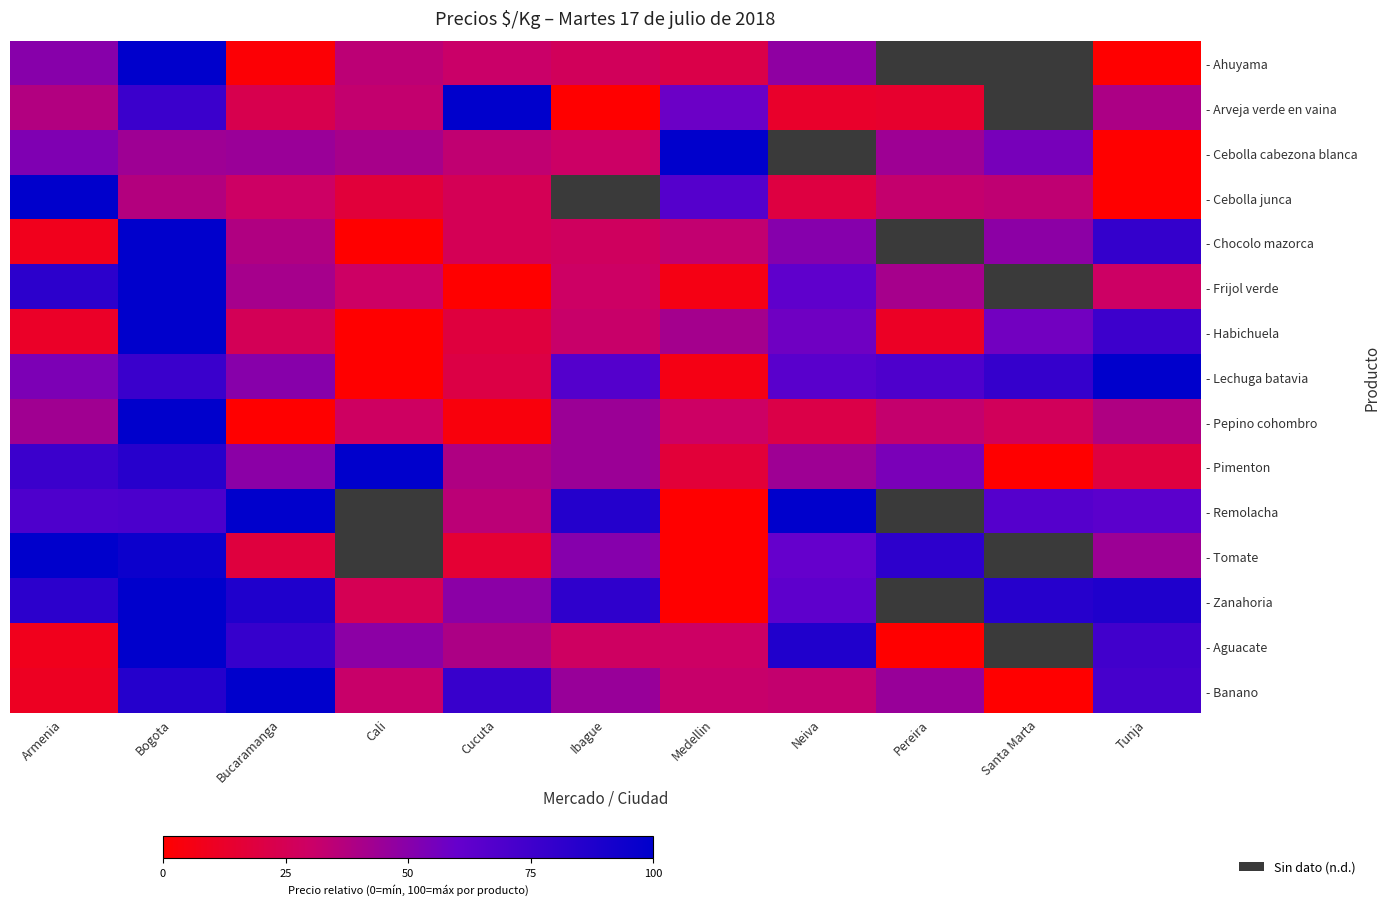

List the series in order of their peak value, lowest first.

- Ahuyama, - Arveja verde en vaina, - Cebolla cabezona blanca, - Cebolla junca, - Chocolo mazorca, - Frijol verde, - Habichuela, - Lechuga batavia, - Pepino cohombro, - Pimenton, - Remolacha, - Tomate, - Zanahoria, - Aguacate, - Banano